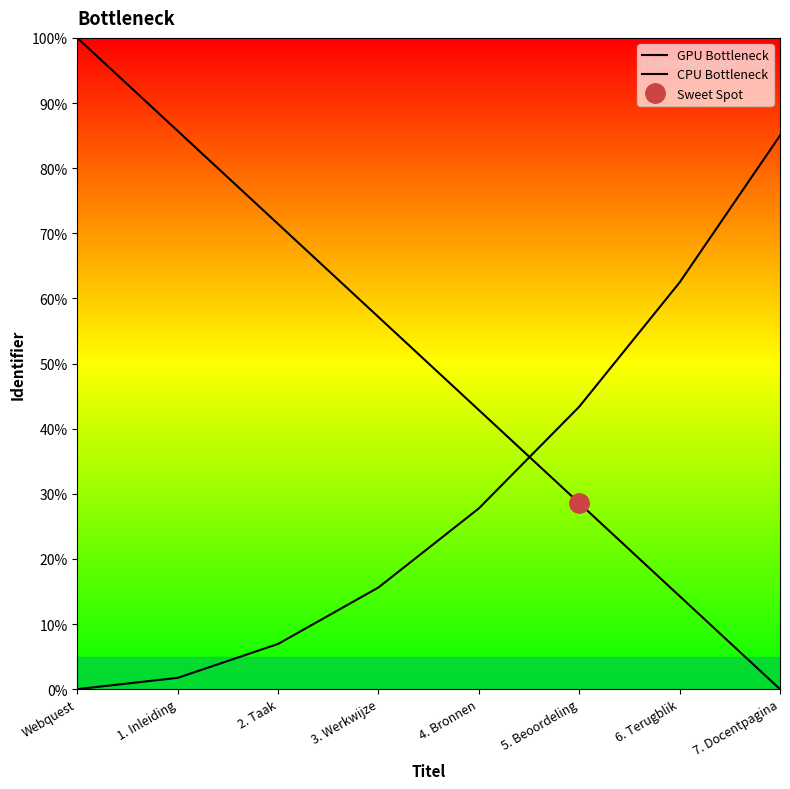

Reading left to right, transcribe all the data shown in this chart.

GPU Bottleneck: Webquest=100.0	1. Inleiding=85.7	2. Taak=71.4	3. Werkwijze=57.1	4. Bronnen=42.9	5. Beoordeling=28.6	6. Terugblik=14.3	7. Docentpagina=0.0
CPU Bottleneck: Webquest=0.0	1. Inleiding=1.7	2. Taak=6.9	3. Werkwijze=15.6	4. Bronnen=27.8	5. Beoordeling=43.4	6. Terugblik=62.4	7. Docentpagina=85.0